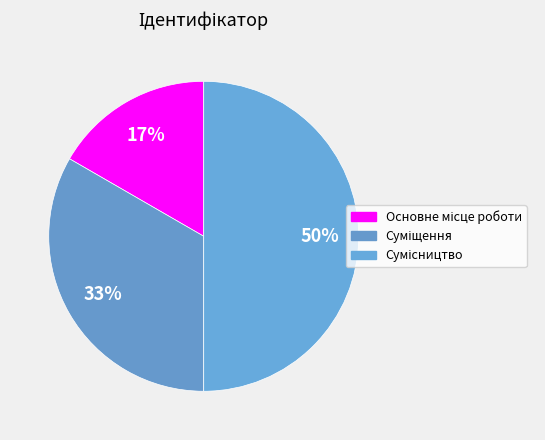

Which has a higher value, Сумісництво or Основне місце роботи?

Сумісництво